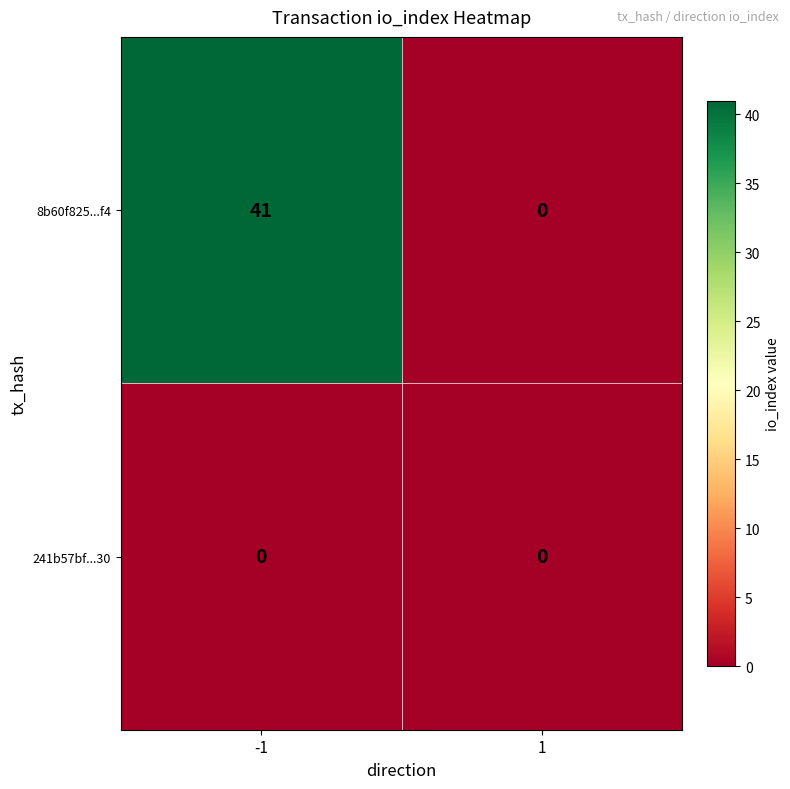

The value of 8b60f825...f4 at -1 is 27. True or false?

False